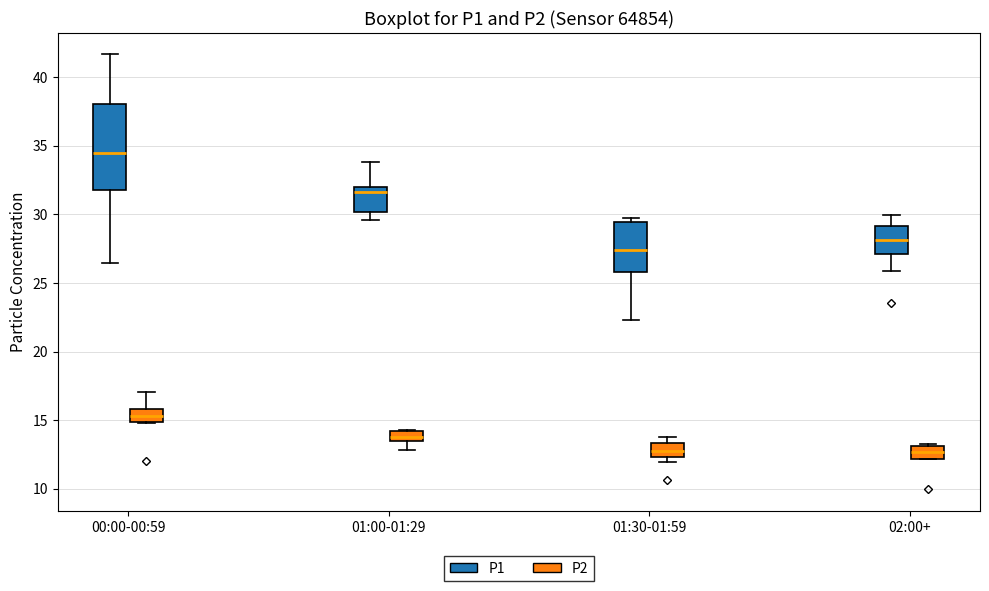

Which box is the tallest, from its lower edge to its upper edge?

00:00-00:59 (P1)